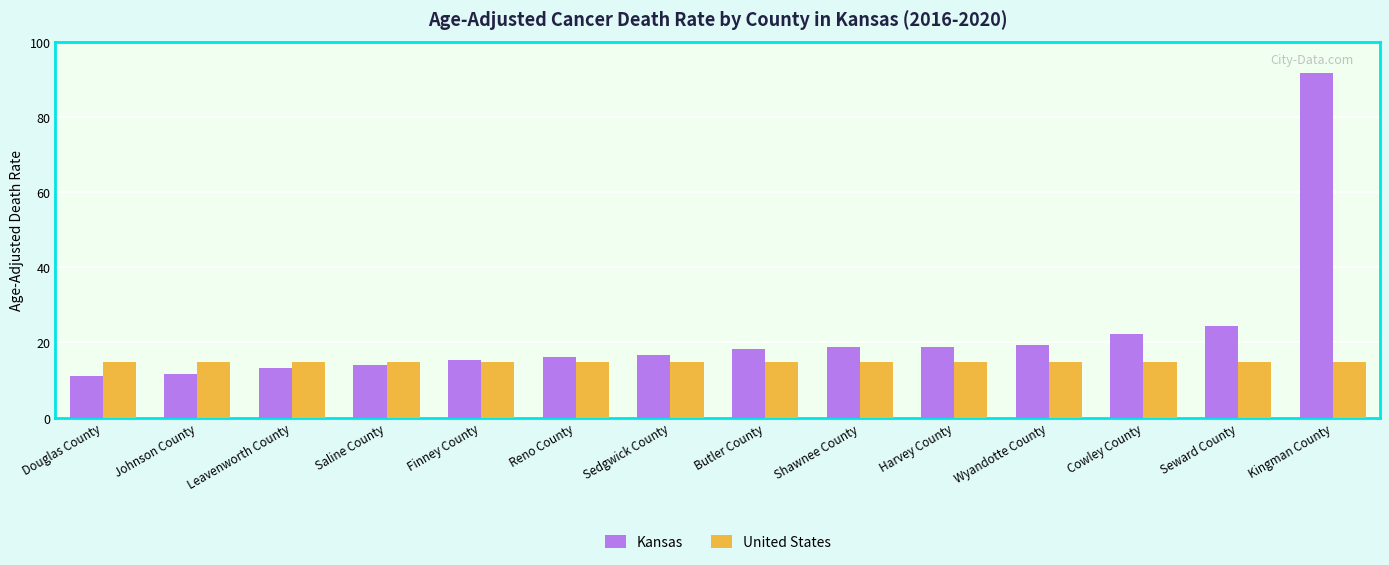

What is the label of the 2nd bar from the left?

Johnson County